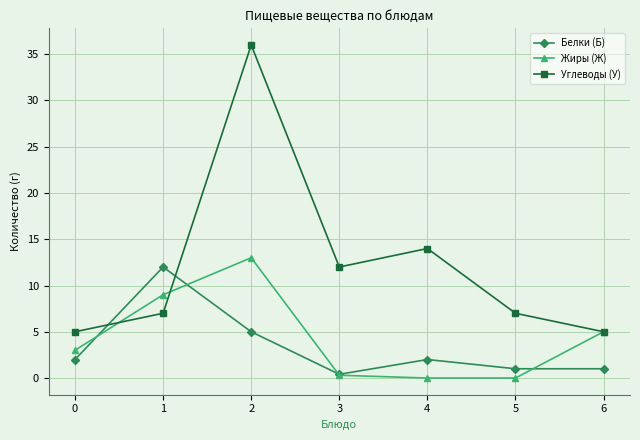

Reading left to right, what are all the values shown in this chart?

Белки (Б): 0=2.0	1=12.0	2=5.0	3=0.4	4=2.0	5=1.0	6=1.0
Жиры (Ж): 0=3.0	1=9.0	2=13.0	3=0.3	4=0.0	5=0.0	6=5.0
Углеводы (У): 0=5.0	1=7.0	2=36.0	3=12.0	4=14.0	5=7.0	6=5.0